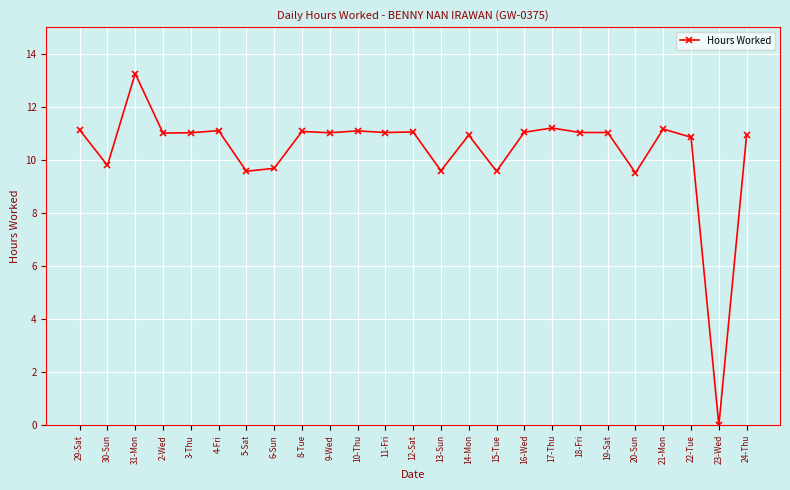

What is the difference between the second highest and second lowest values?

1.7